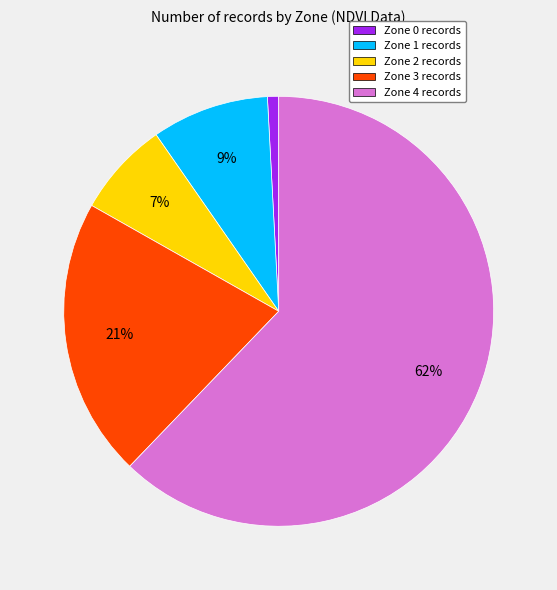

Which slice is the largest?

Zone 4